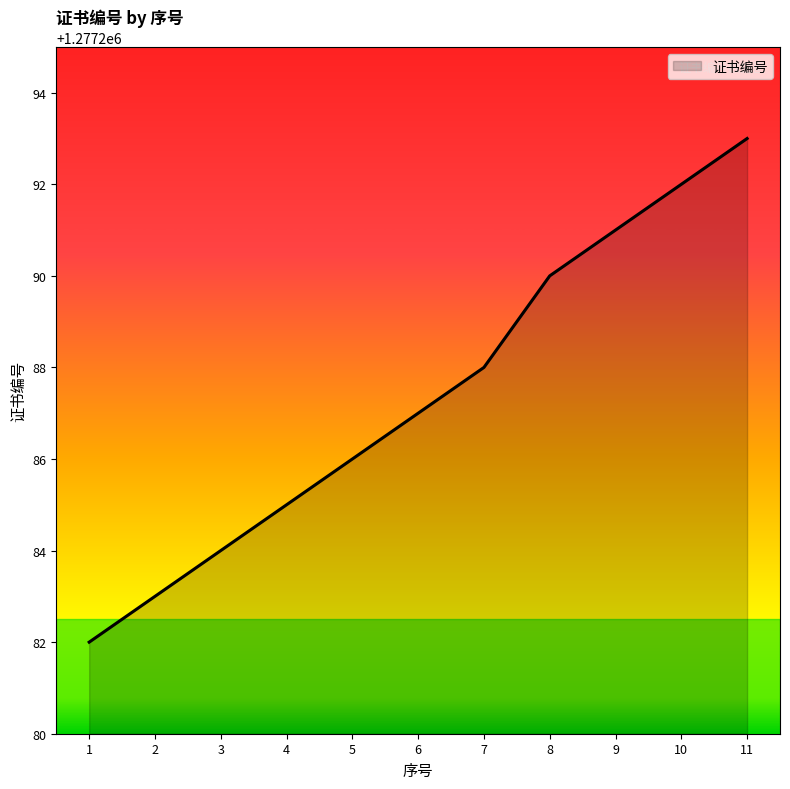

What is the average value?

1277287